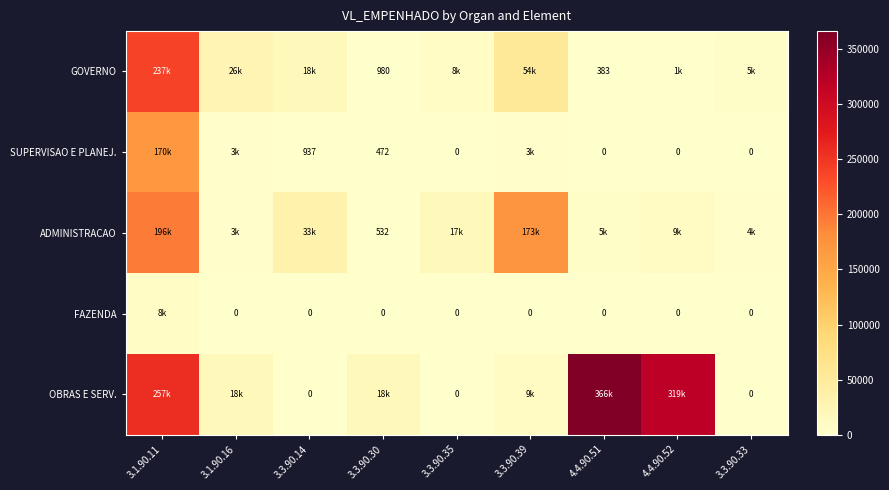

Which series has the largest total across all categories?

OBRAS E SERV.